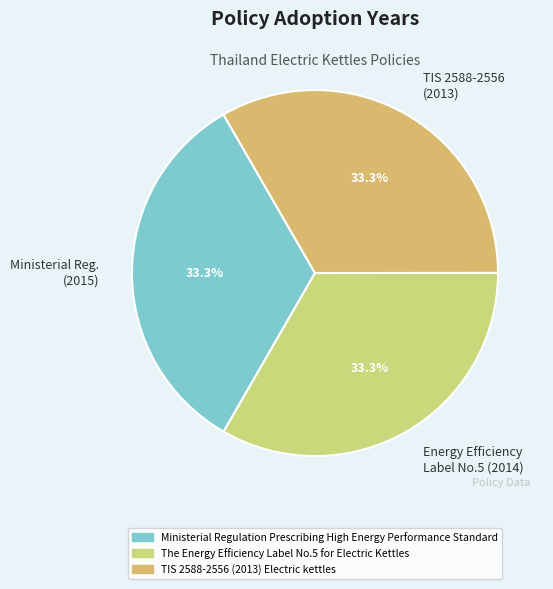

To the nearest percent, what percentage of the pie is TIS 2588-2556 (2013) Electric kettles?

33%